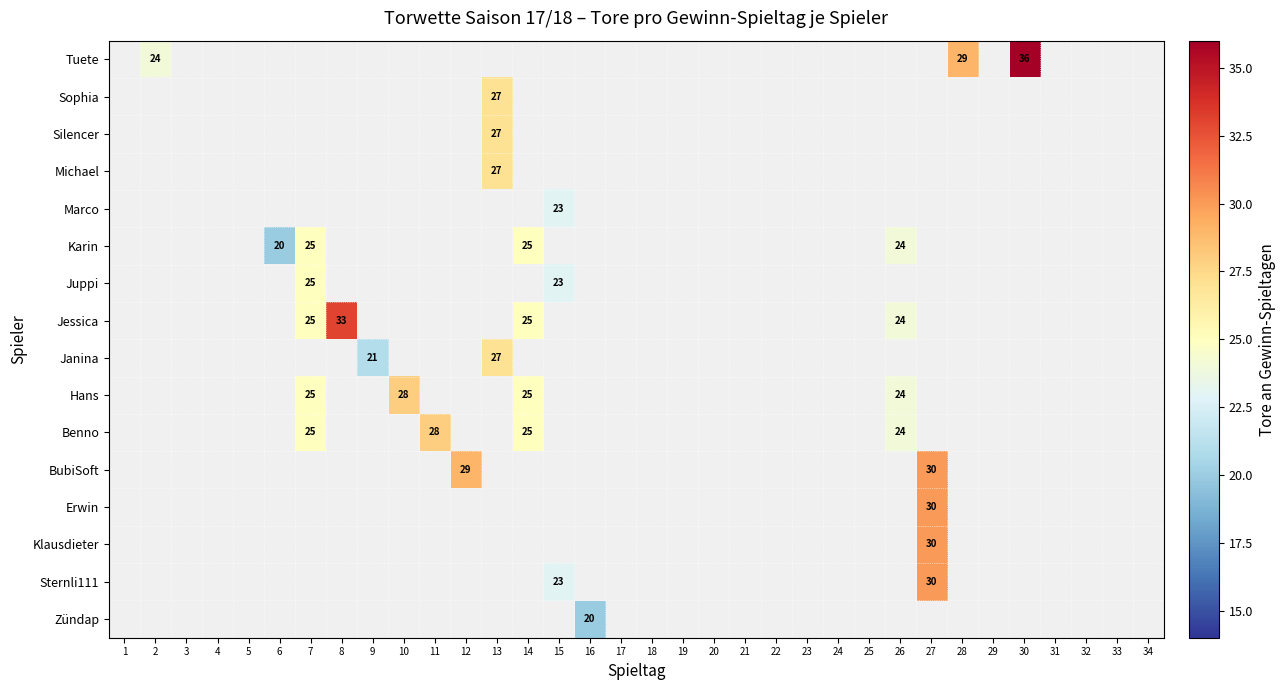

Is it true that Benno equals 40 at 14?

False